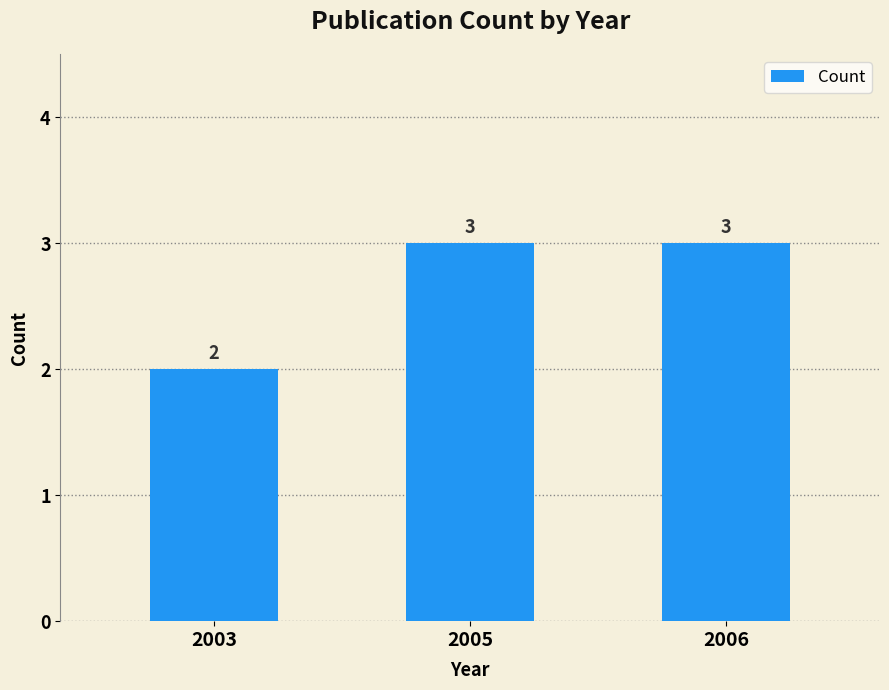

The value at 2003 is 2. True or false?

True